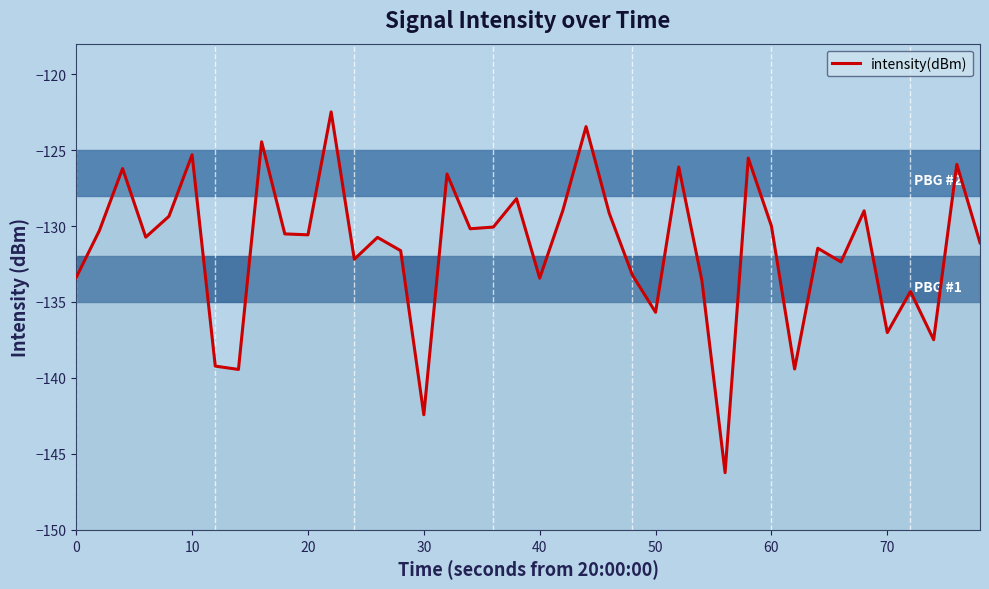

What is the value of the 16th point from the left?

-142.4